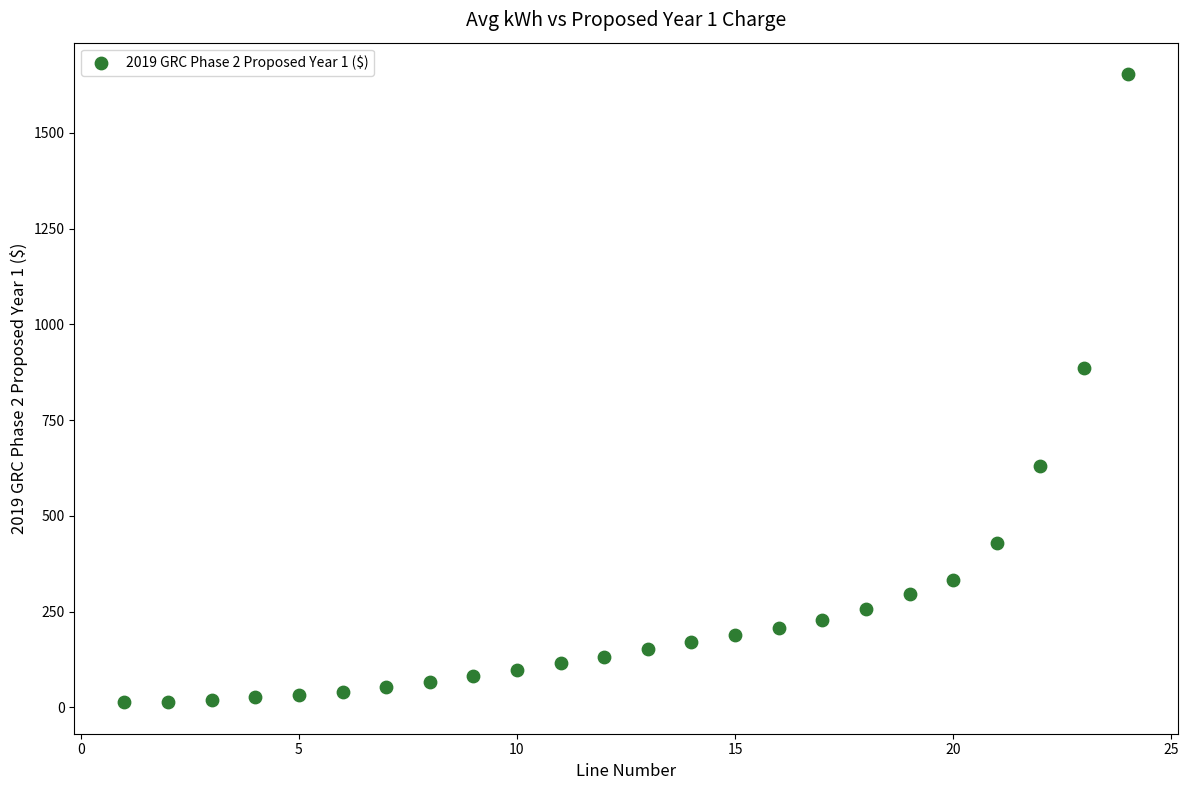

What is the range of Y values (max minus min)?

1640.4